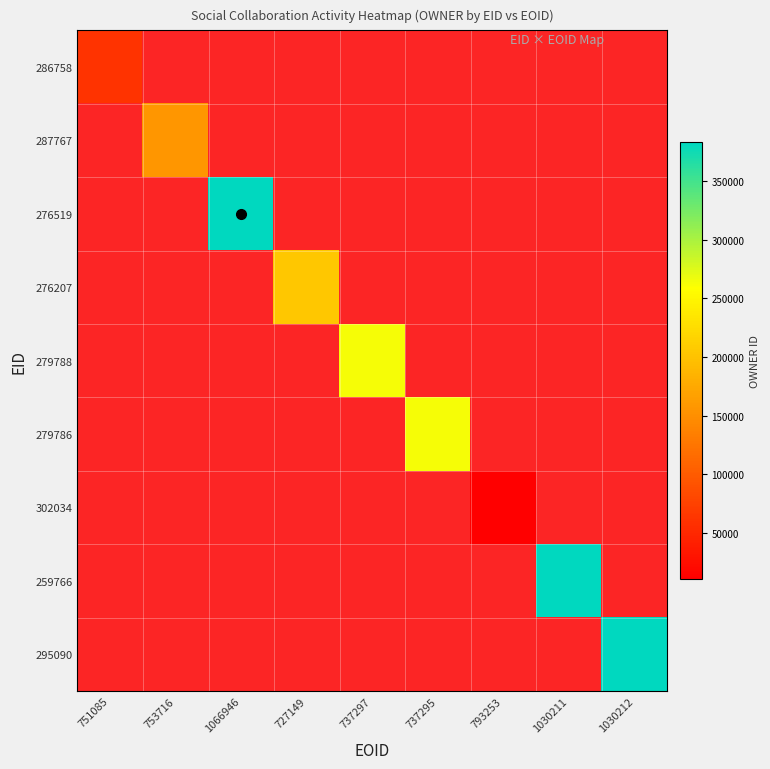

Rank the categories by 286758 value from highest to lowest.

751085, 753716, 1066946, 727149, 737297, 737295, 793253, 1030211, 1030212